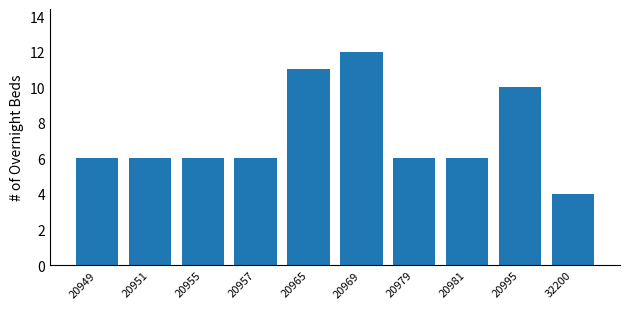

The chart shows a value of 11 at 20965. True or false?

True